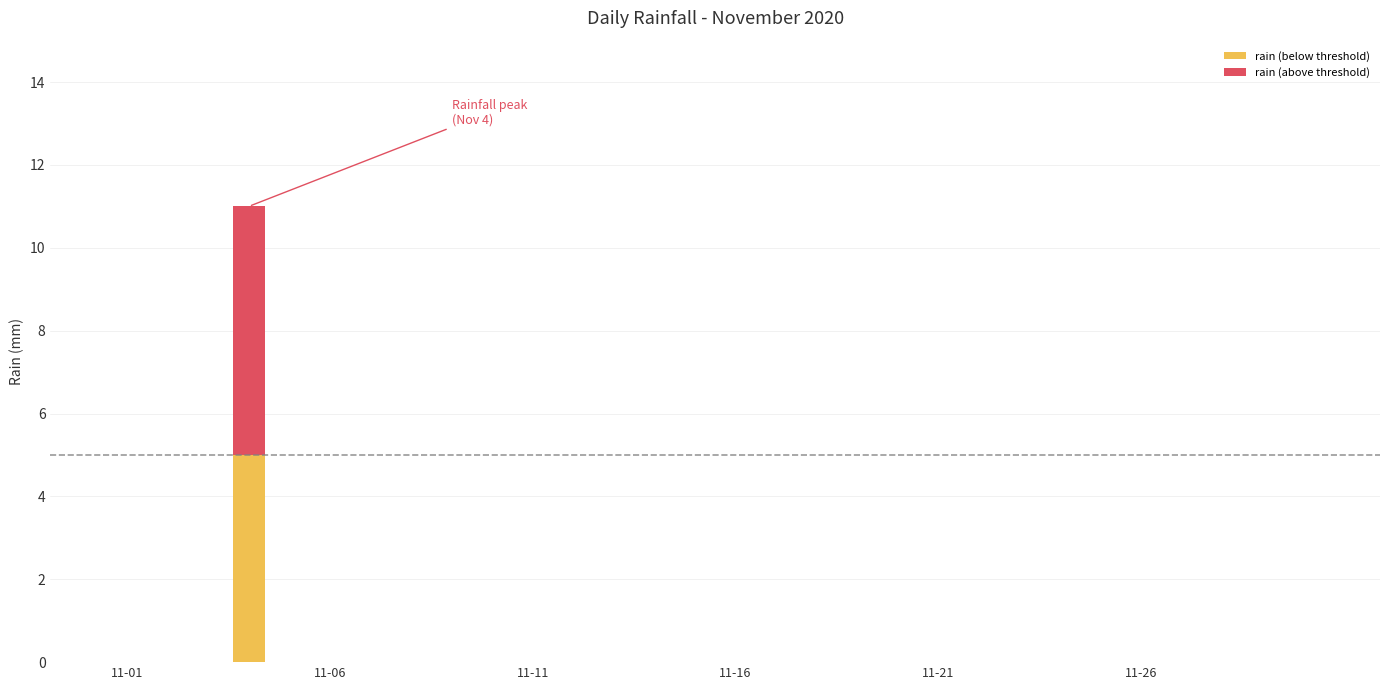

Are the bars horizontal?

No